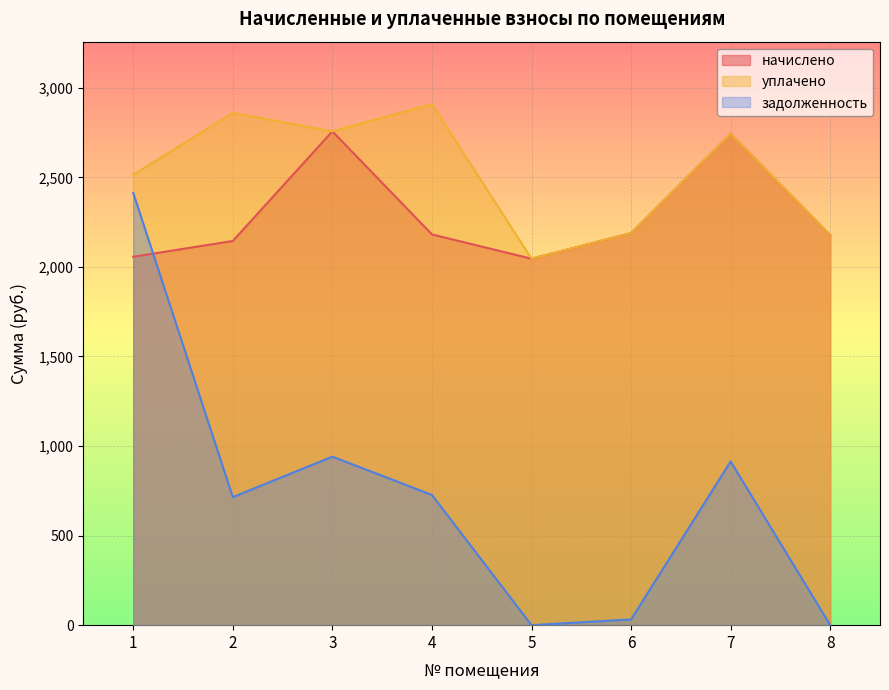

Which series changed the most between 3 and 5?

задолженность